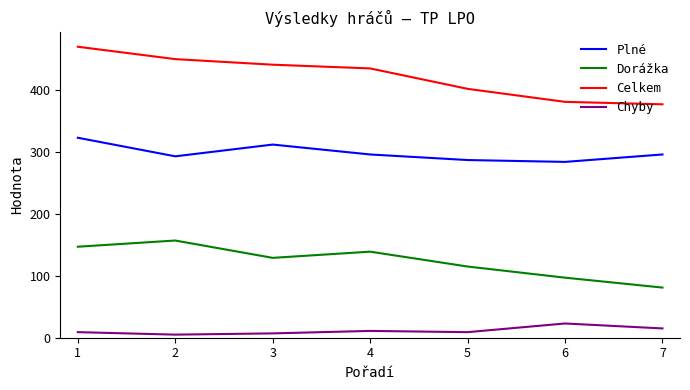

What is the sum of the Dorážka values at 7 and 3?

210